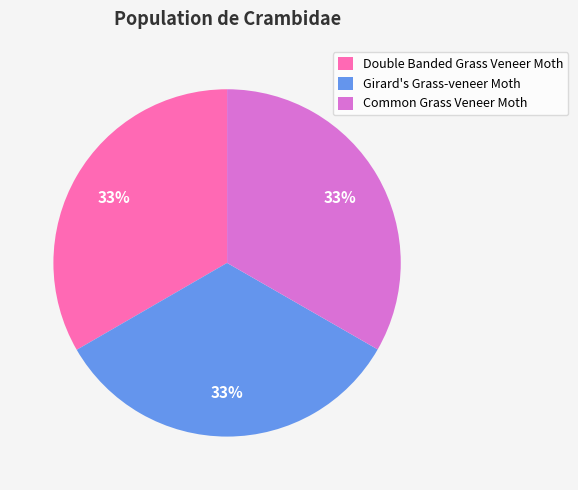

Is there a majority slice in this chart?

No